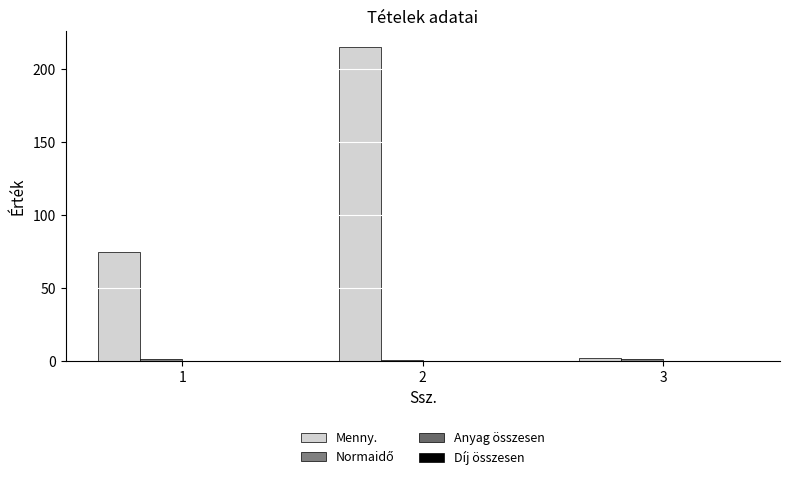

Count the number of categories in the chart.

3